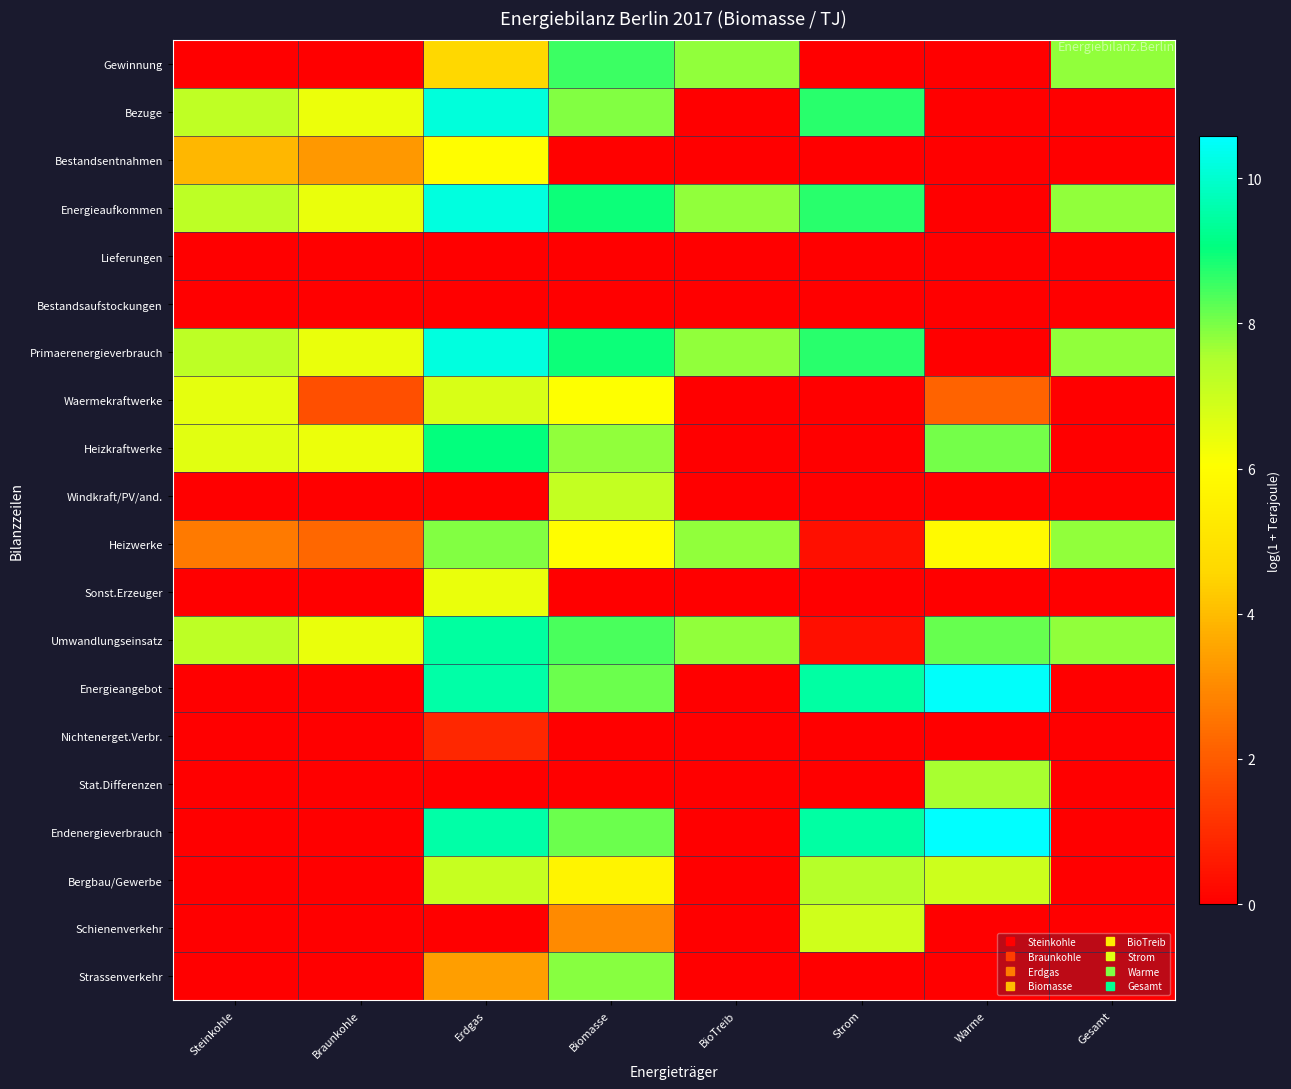

Reading right to left, what are all the values shown in this chart?

Gewinnung: Gesamt=7.8	Warme=0.0	Strom=0.0	BioTreib=7.8	Biomasse=8.5	Erdgas=4.6	Braunkohle=0.0	Steinkohle=0.0
Bezuge: Gesamt=0.0	Warme=0.0	Strom=8.7	BioTreib=0.0	Biomasse=7.9	Erdgas=10.2	Braunkohle=6.4	Steinkohle=7.2
Bestandsentnahmen: Gesamt=0.0	Warme=0.0	Strom=0.0	BioTreib=0.0	Biomasse=0.1	Erdgas=6.0	Braunkohle=3.3	Steinkohle=3.9
Energieaufkommen: Gesamt=7.8	Warme=0.0	Strom=8.7	BioTreib=7.8	Biomasse=9.0	Erdgas=10.2	Braunkohle=6.4	Steinkohle=7.2
Lieferungen: Gesamt=0.0	Warme=0.0	Strom=0.0	BioTreib=0.0	Biomasse=0.0	Erdgas=0.0	Braunkohle=0.0	Steinkohle=0.0
Bestandsaufstockungen: Gesamt=0.0	Warme=0.0	Strom=0.0	BioTreib=0.0	Biomasse=0.0	Erdgas=0.0	Braunkohle=0.0	Steinkohle=0.0
Primaerenergieverbrauch: Gesamt=7.8	Warme=0.0	Strom=8.7	BioTreib=7.8	Biomasse=9.0	Erdgas=10.2	Braunkohle=6.4	Steinkohle=7.2
Waermekraftwerke: Gesamt=0.0	Warme=2.2	Strom=0.0	BioTreib=0.0	Biomasse=6.1	Erdgas=6.8	Braunkohle=1.7	Steinkohle=6.5
Heizkraftwerke: Gesamt=0.0	Warme=8.0	Strom=0.0	BioTreib=0.0	Biomasse=7.8	Erdgas=9.0	Braunkohle=6.4	Steinkohle=6.6
Windkraft/PV/and.: Gesamt=0.0	Warme=0.0	Strom=0.0	BioTreib=0.0	Biomasse=7.1	Erdgas=0.0	Braunkohle=0.0	Steinkohle=0.0
Heizwerke: Gesamt=7.8	Warme=5.9	Strom=0.3	BioTreib=7.8	Biomasse=6.0	Erdgas=7.9	Braunkohle=2.2	Steinkohle=2.6
Sonst.Erzeuger: Gesamt=0.0	Warme=0.0	Strom=0.0	BioTreib=0.0	Biomasse=0.0	Erdgas=6.4	Braunkohle=0.0	Steinkohle=0.0
Umwandlungseinsatz: Gesamt=7.8	Warme=8.2	Strom=0.3	BioTreib=7.8	Biomasse=8.4	Erdgas=9.4	Braunkohle=6.4	Steinkohle=7.2
Energieangebot: Gesamt=0.0	Warme=10.5	Strom=9.5	BioTreib=0.0	Biomasse=8.1	Erdgas=9.5	Braunkohle=0.0	Steinkohle=0.0
Nichtenerget.Verbr.: Gesamt=0.0	Warme=0.0	Strom=0.0	BioTreib=0.0	Biomasse=0.0	Erdgas=0.9	Braunkohle=0.0	Steinkohle=0.0
Stat.Differenzen: Gesamt=0.0	Warme=7.6	Strom=0.0	BioTreib=0.0	Biomasse=0.0	Erdgas=0.0	Braunkohle=0.0	Steinkohle=0.0
Endenergieverbrauch: Gesamt=0.0	Warme=10.6	Strom=9.5	BioTreib=0.0	Biomasse=8.1	Erdgas=9.5	Braunkohle=0.0	Steinkohle=0.0
Bergbau/Gewerbe: Gesamt=0.0	Warme=6.9	Strom=7.4	BioTreib=0.0	Biomasse=5.6	Erdgas=7.1	Braunkohle=0.0	Steinkohle=0.0
Schienenverkehr: Gesamt=0.0	Warme=0.0	Strom=6.9	BioTreib=0.0	Biomasse=3.0	Erdgas=0.0	Braunkohle=0.0	Steinkohle=0.0
Strassenverkehr: Gesamt=0.0	Warme=0.0	Strom=0.0	BioTreib=0.0	Biomasse=7.9	Erdgas=3.4	Braunkohle=0.0	Steinkohle=0.0